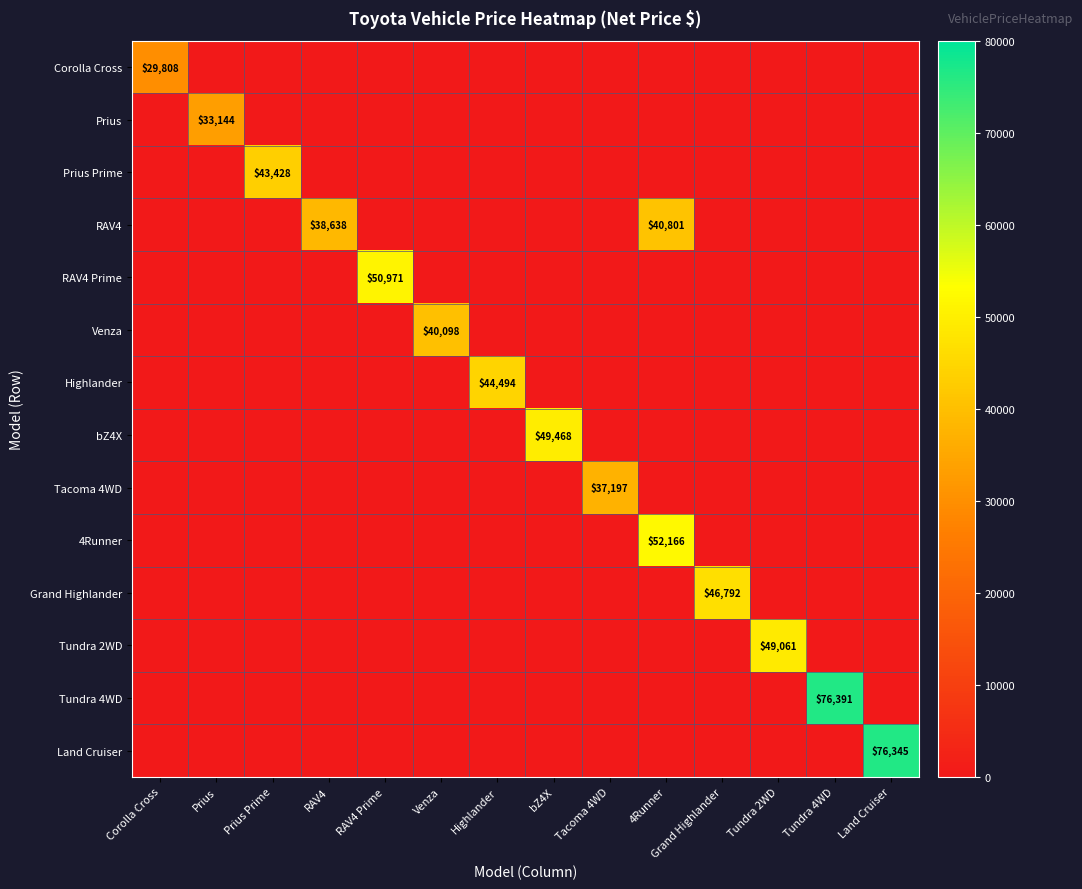

How many values in the Prius series exceed 0?

1